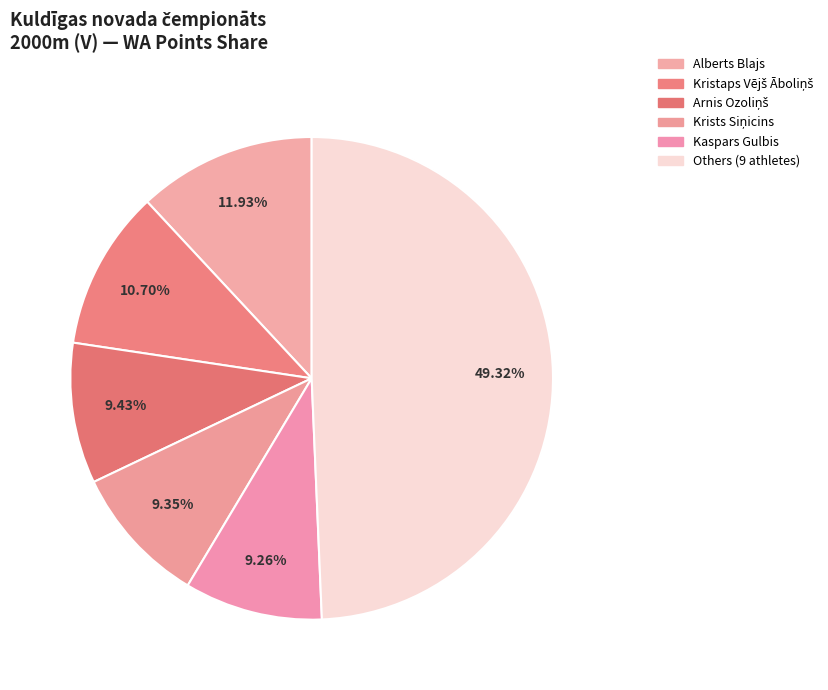

How many segments does this pie chart have?

6